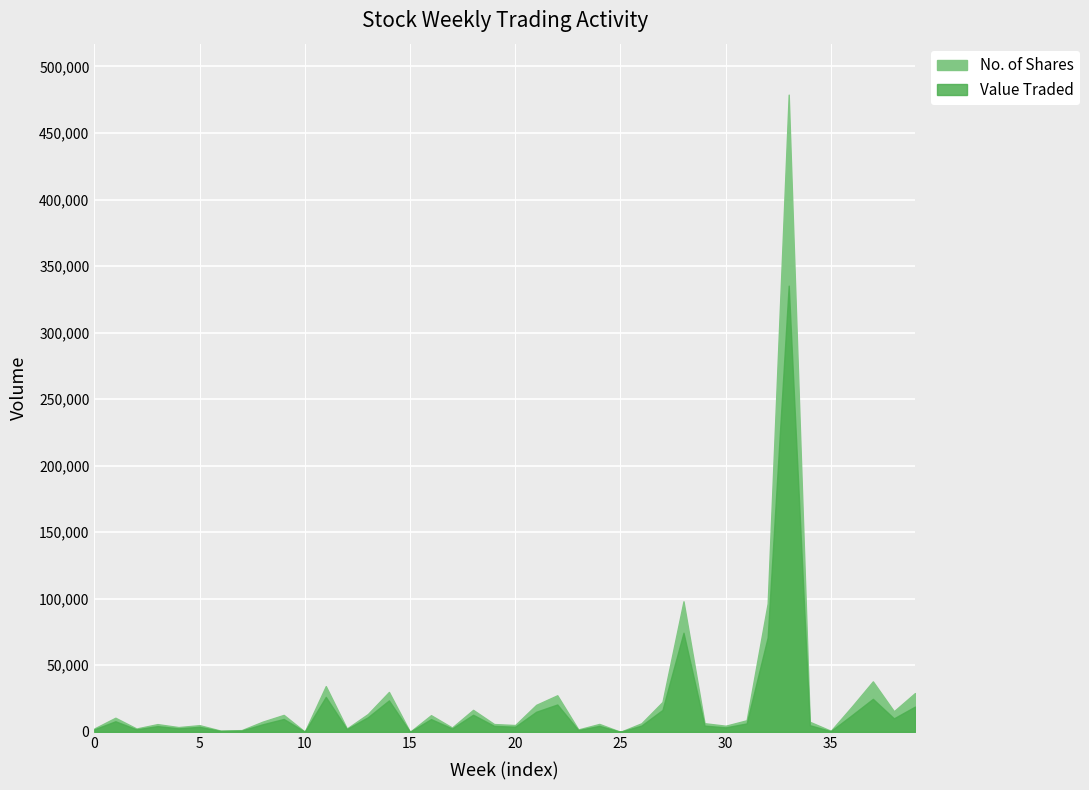

Reading left to right, extract all data points from this chart.

Value Traded: 1873	7940	1874	4288	2634	3750	672	960	5672	9674	86	26253	2049	10968	23605	2	9560	2492	12835	4460	3810	15087	20544	1324	4485	8	4694	16445	74446	4662	3342	6310	70989	335305	4982	512	12517	24777	10119	18944
No. of Shares: 2530	10589	2500	5792	3560	5000	902	1284	7658	12725	110	34348	2472	13384	29961	3	12511	3234	16516	5845	5087	20275	27467	1789	5931	11	6416	22425	98090	6475	4584	8670	96519	478851	7550	776	18974	37910	15478	29132